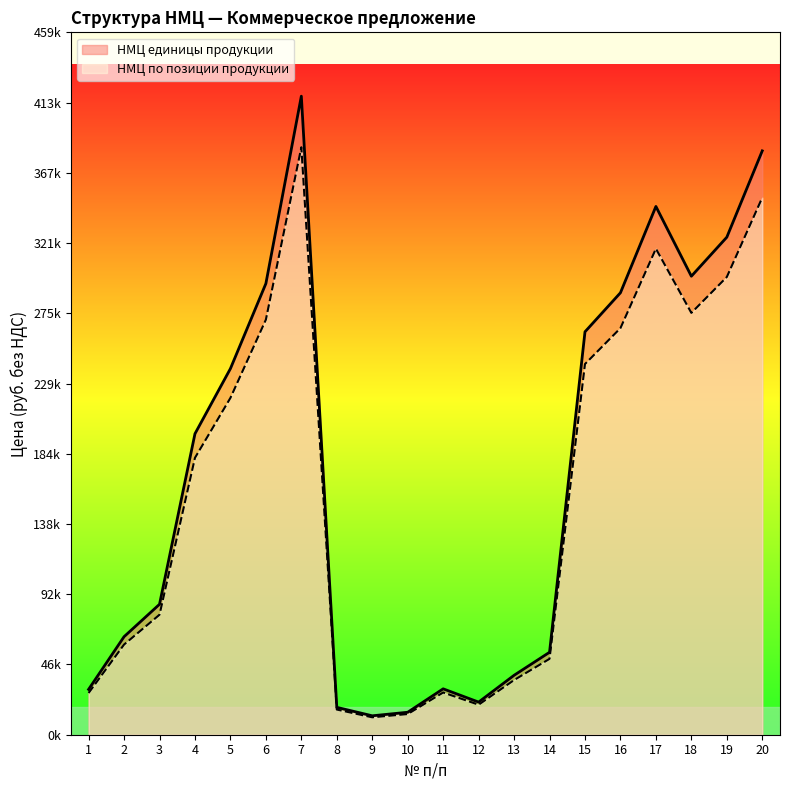

What is the difference between the highest and lowest values at 17?

27611.4